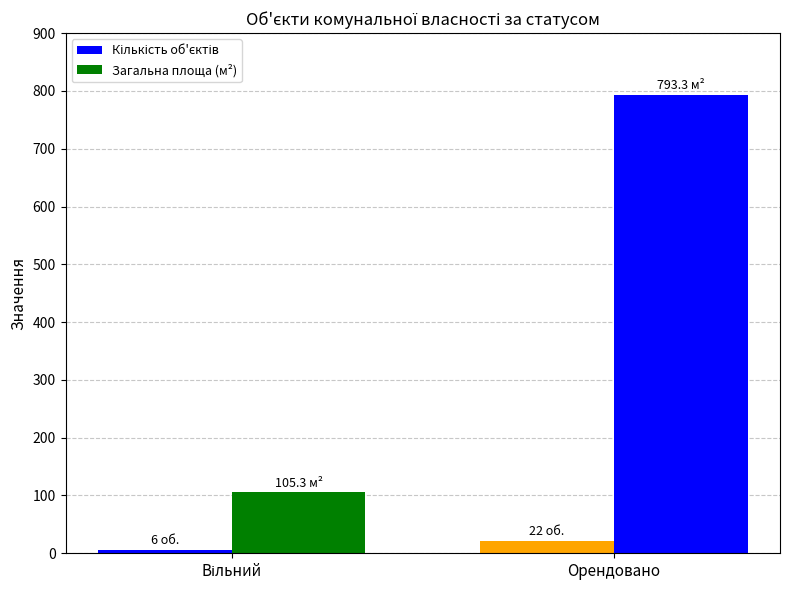

How many data points does each series have?

2